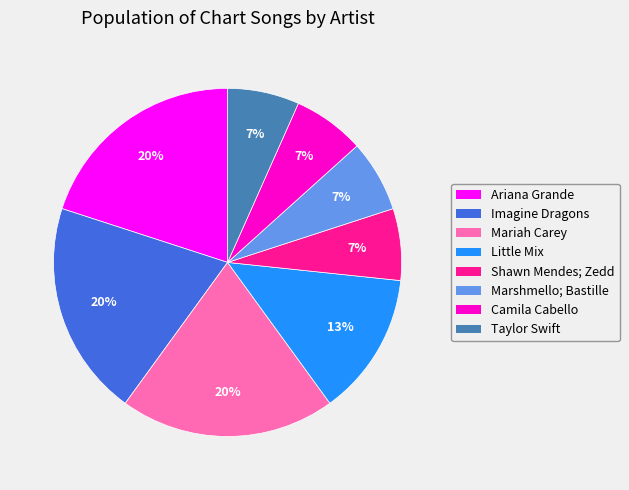

The Ariana Grande slice represents 14% of the pie. True or false?

False